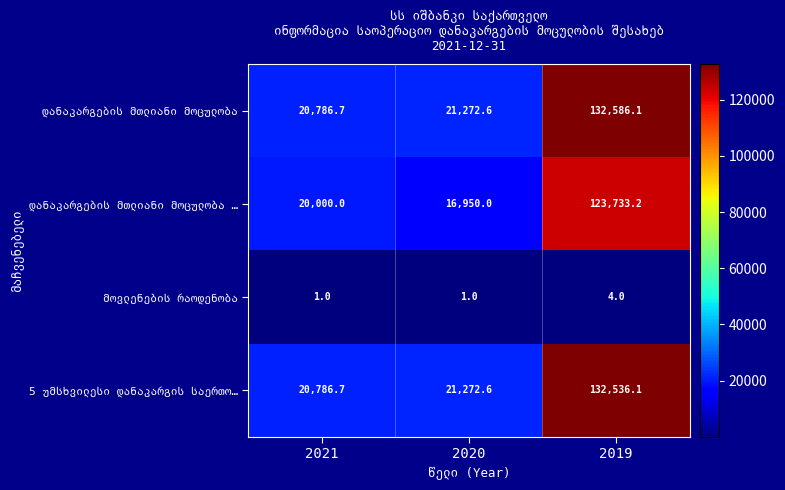

What is the difference between the highest and lowest values at 2020?

21271.6